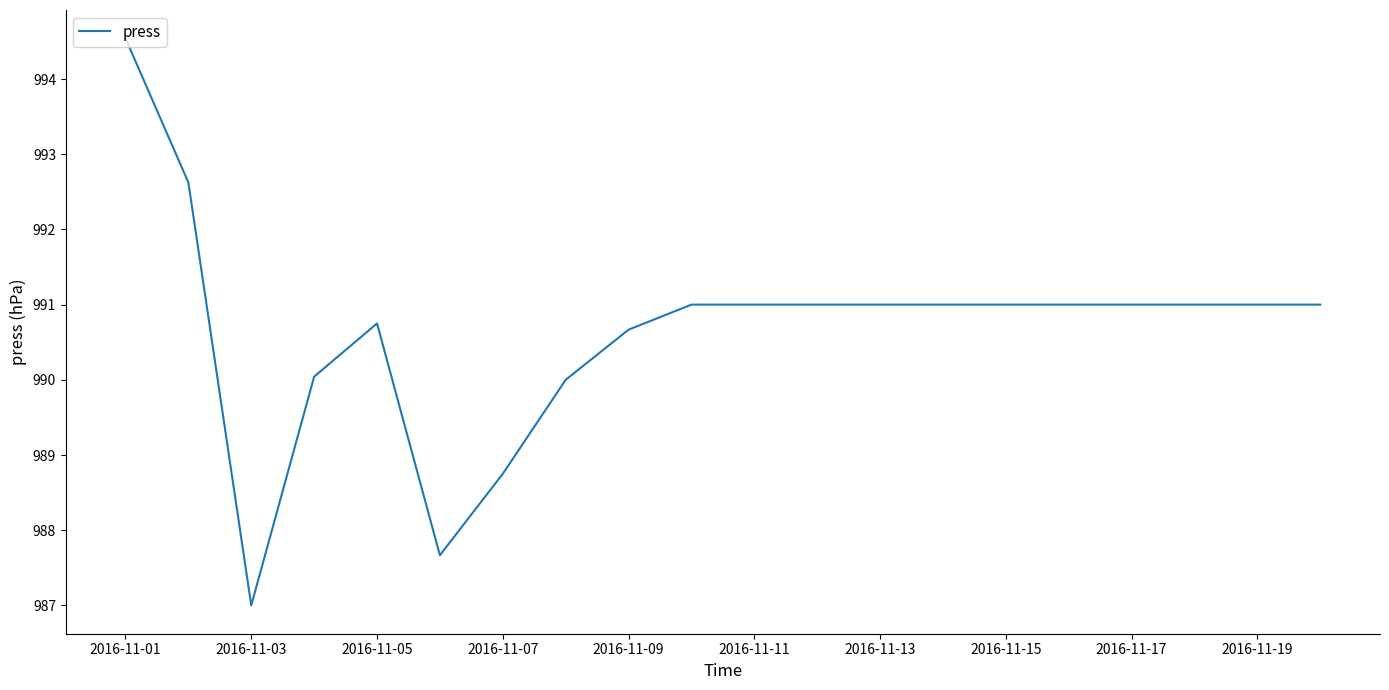

What is the maximum value shown in the chart?

994.5